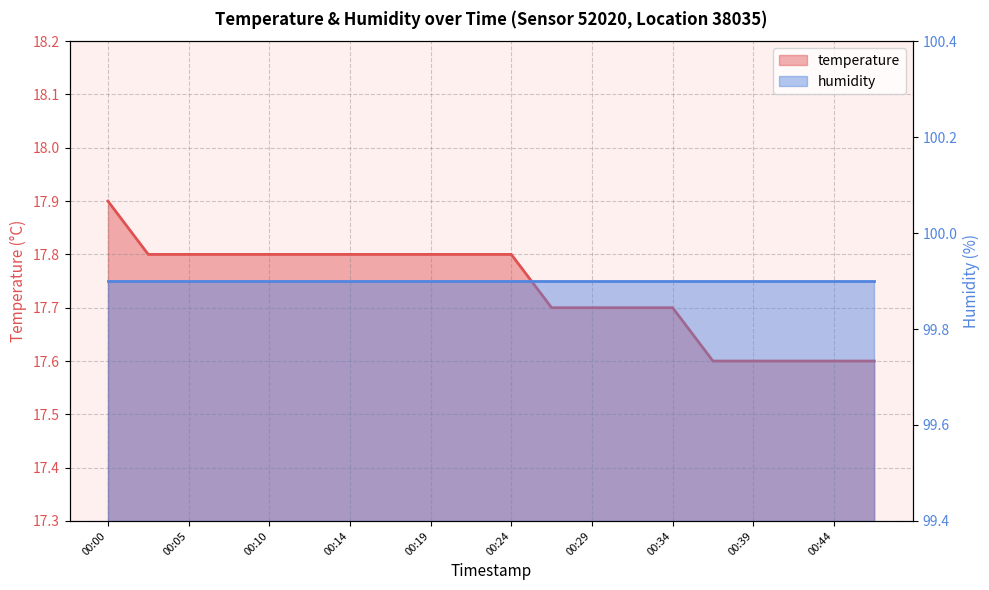

Which category has the highest value across all series?

00:00